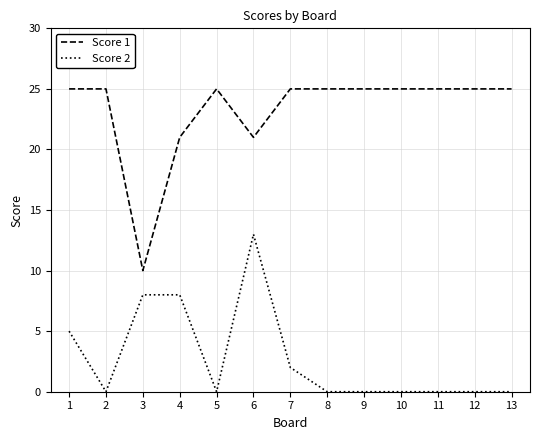

Does the chart have visible grid lines?

Yes